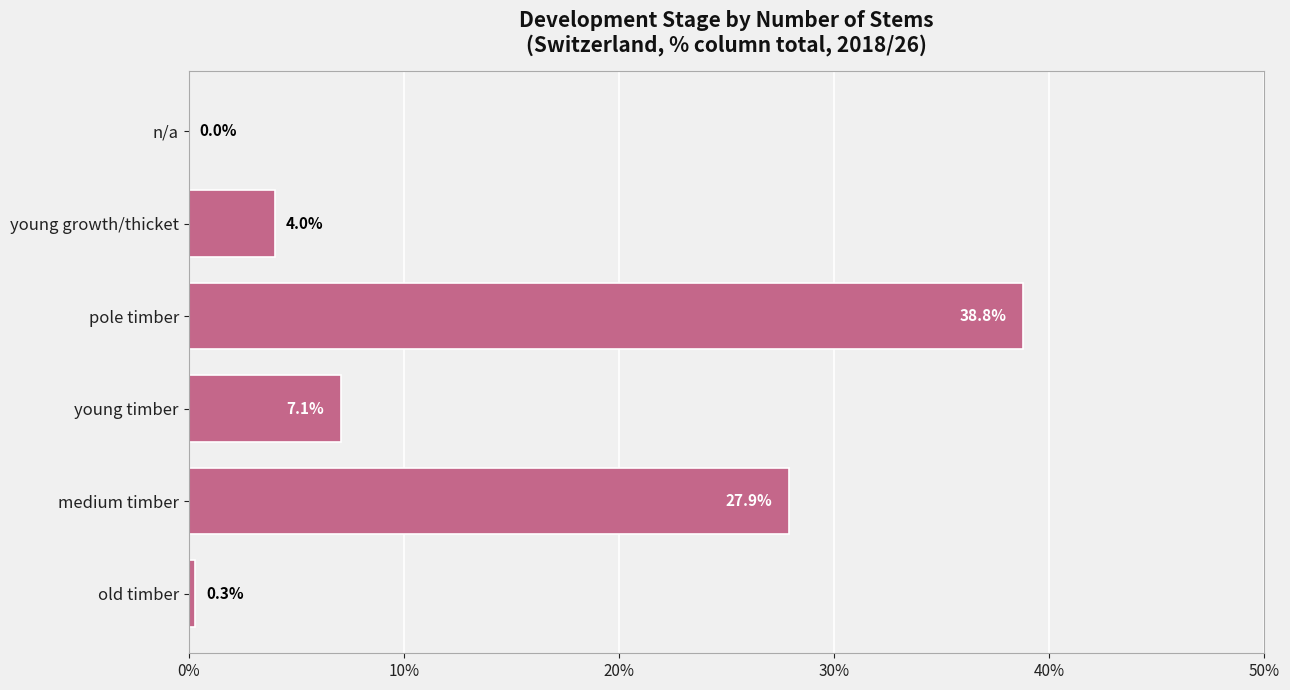

What is the sum of the values at pole timber and old timber?

39.1